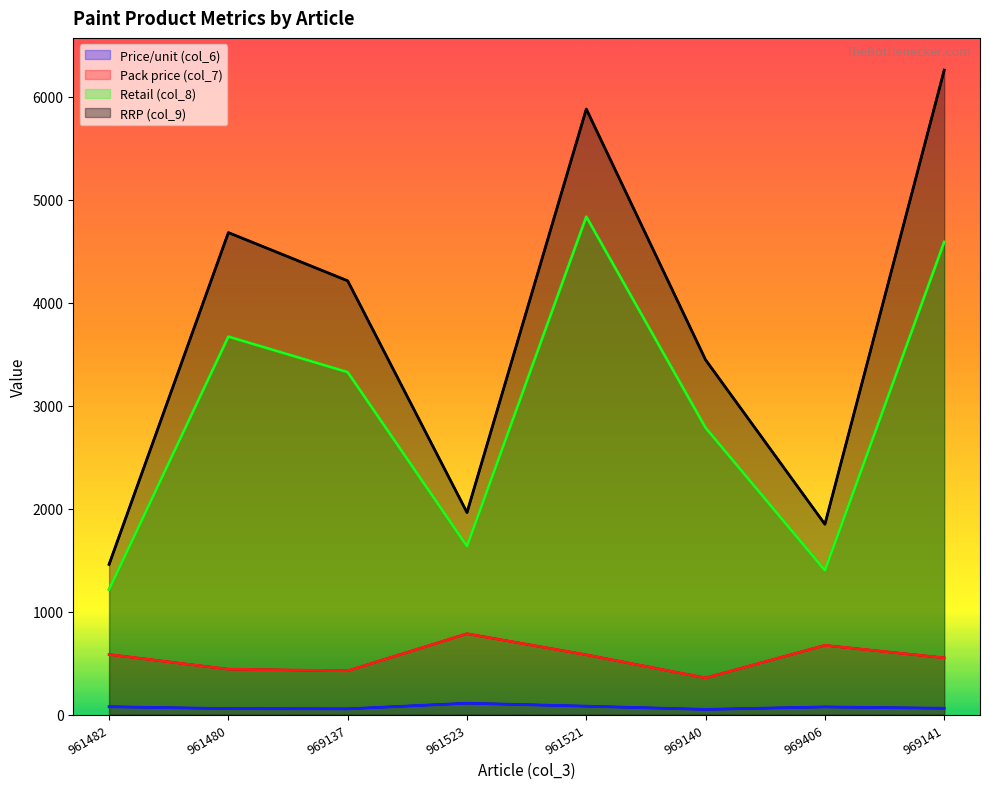

True or false: col_6 and col_7 cross at least once.

False